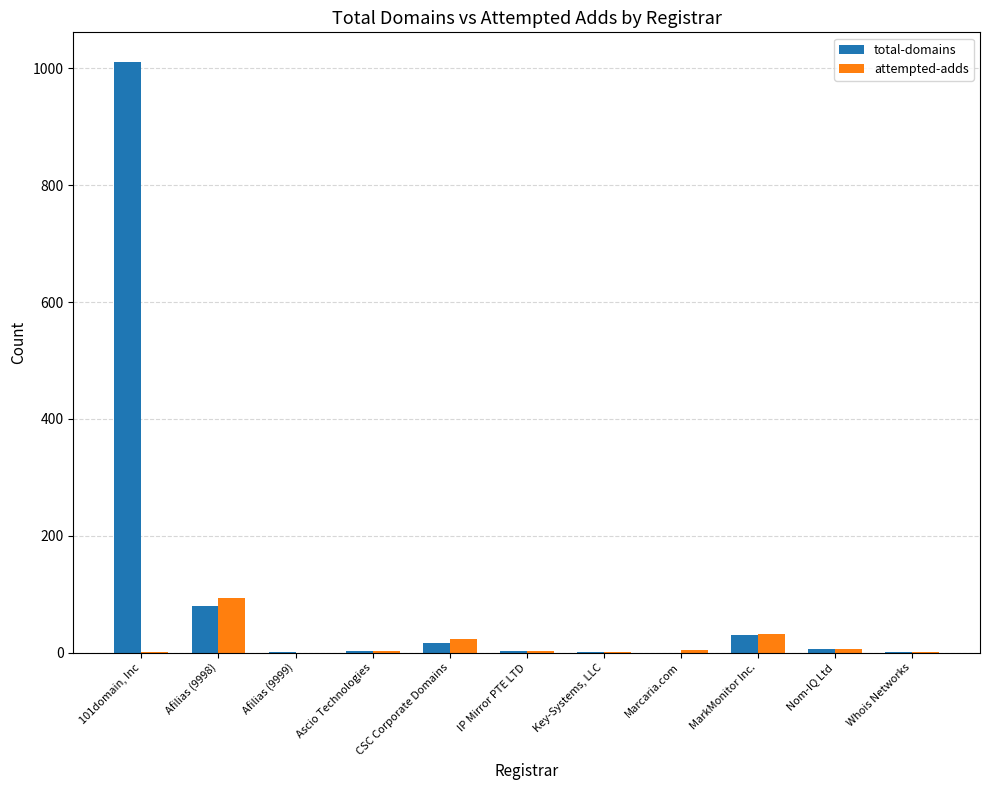

At which label is total-domains closest to 505?

Afilias (9998)